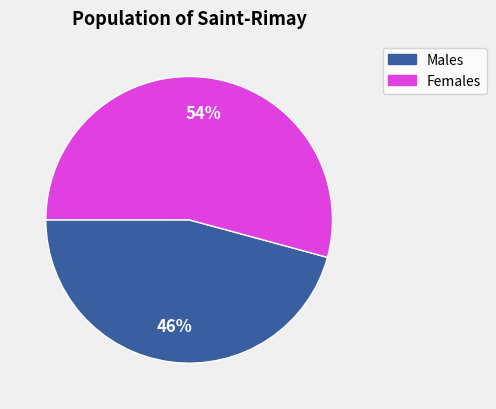

Is there a majority slice in this chart?

Yes